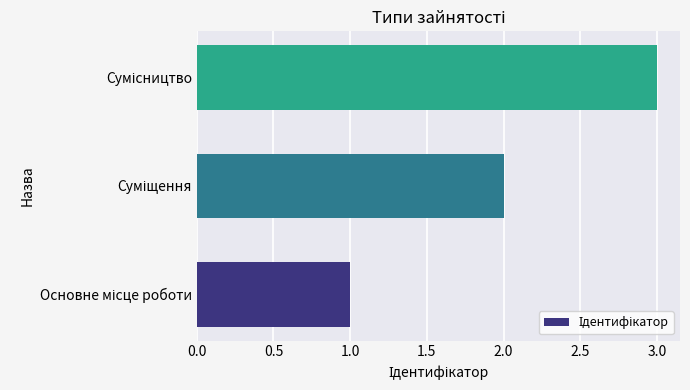

Count the values in the range 1 to 3.

3